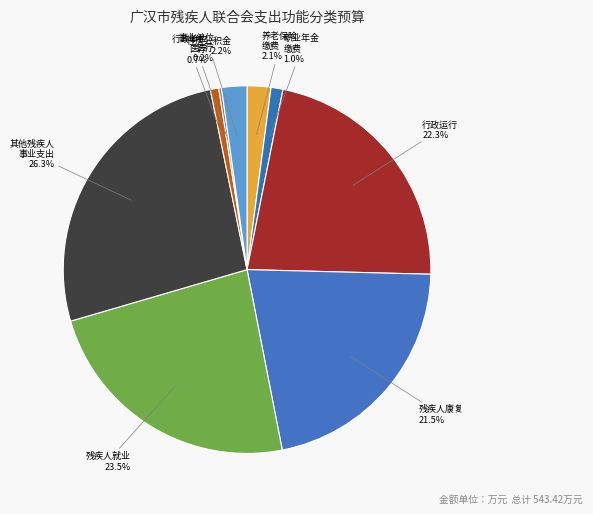

Is there any slice that represents more than half of the pie?

No